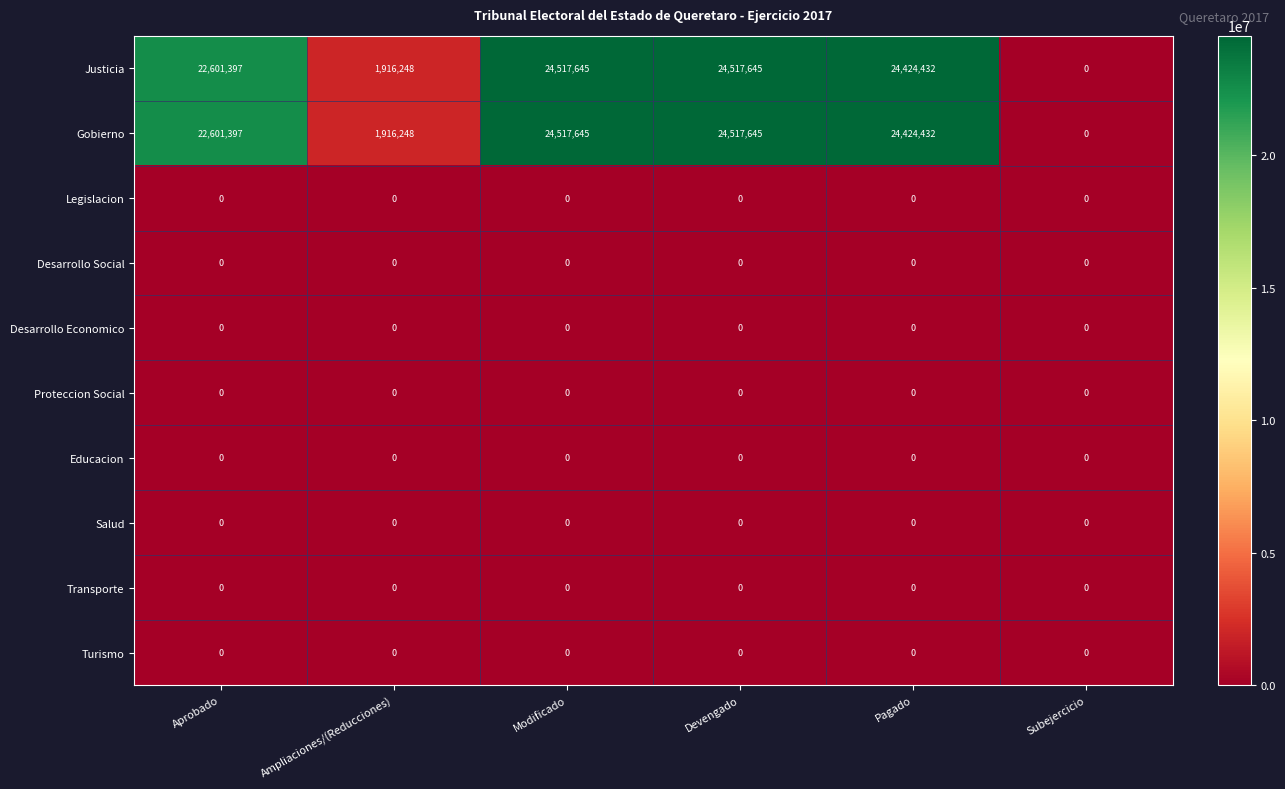

What is the total value across all series at Devengado?

49035290